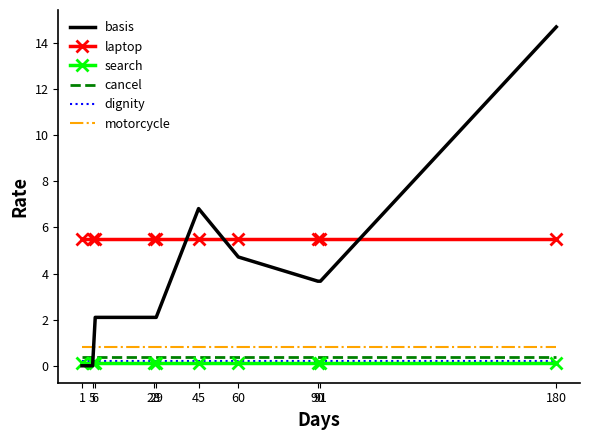

Which series changed the most between 1 and 45?

basis